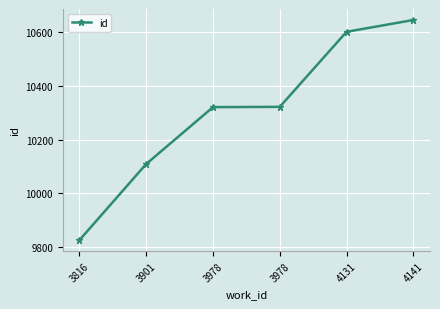

What is the value of the 6th point from the left?

10646